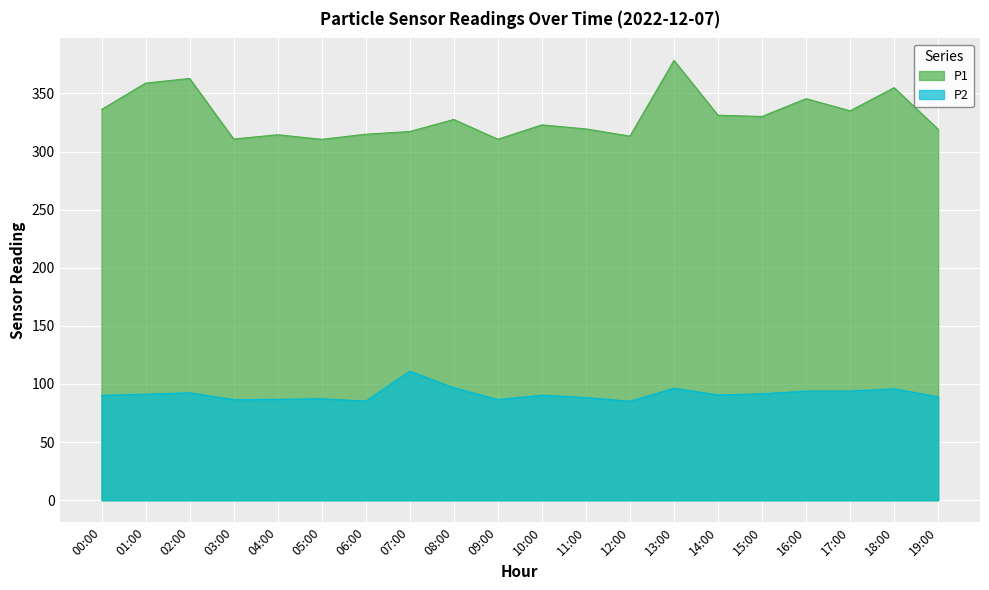

Does the chart display data point markers on the line(s)?

No